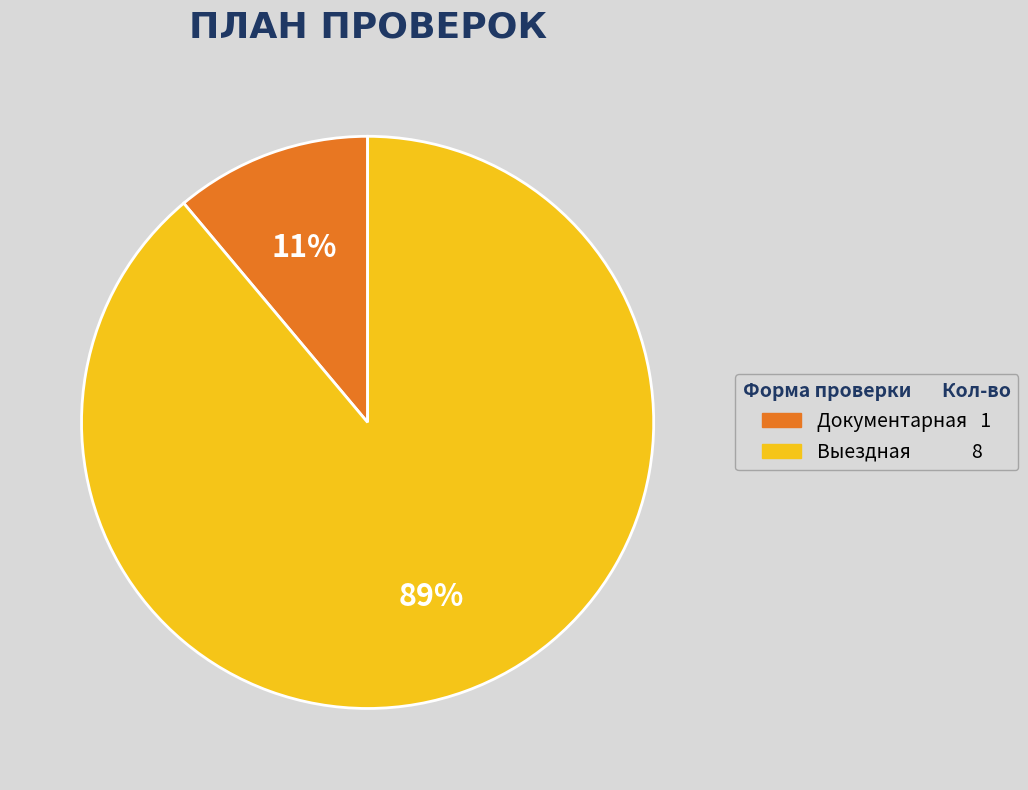

Does any single category account for the majority?

Yes